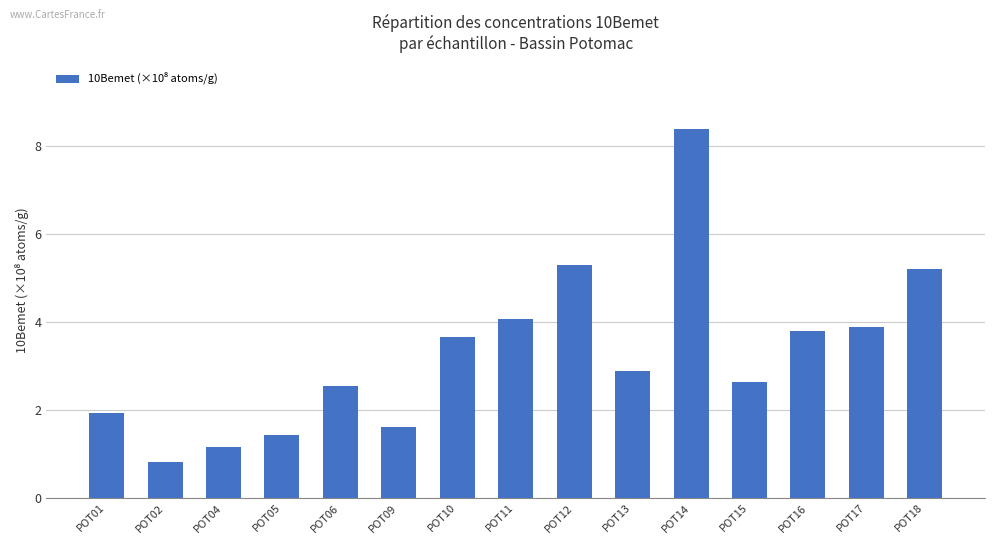

What is the average value?

3.3